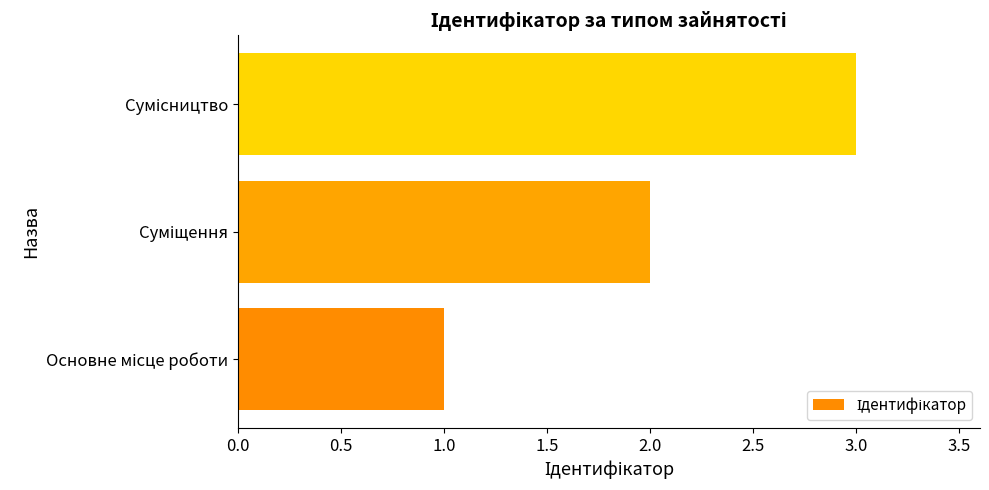

Does the chart contain any negative values?

No